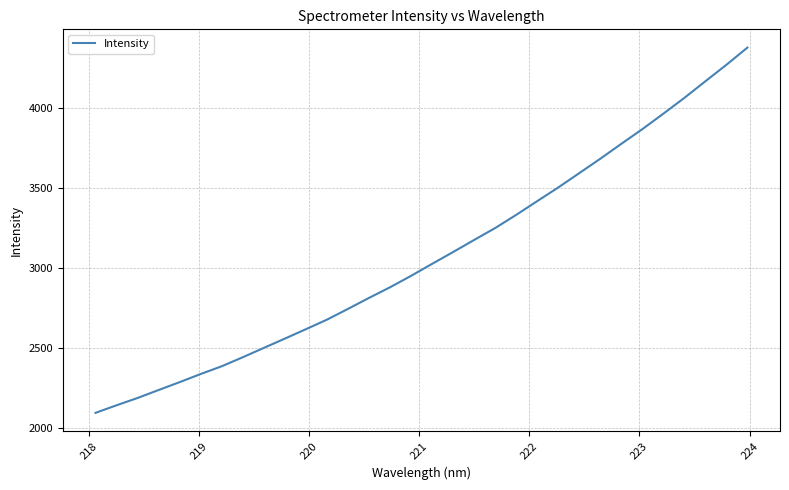

What is the maximum value shown in the chart?

4376.1